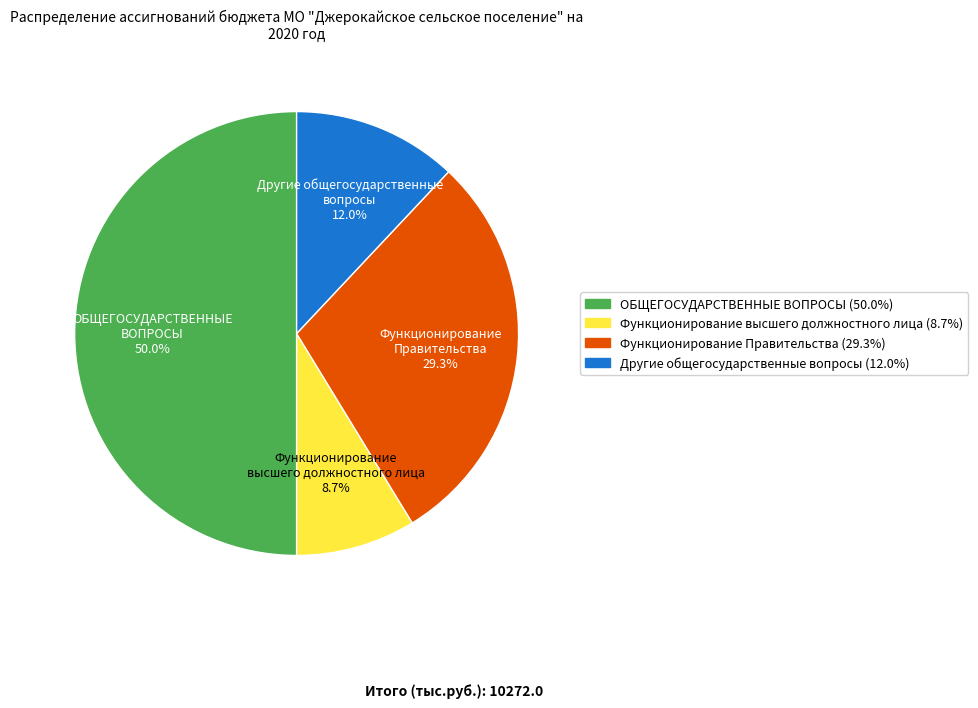

To the nearest percent, what is the combined percentage of Функционирование высшего должностного лица and ОБЩЕГОСУДАРСТВЕННЫЕ ВОПРОСЫ?

59%